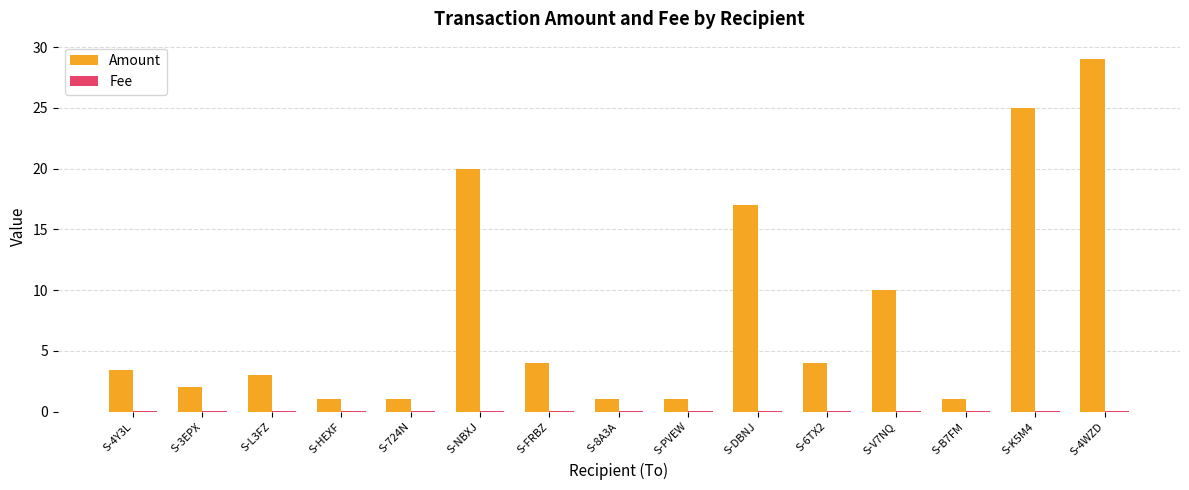

Which series changed the most between S-724N and S-K5M4?

Amount